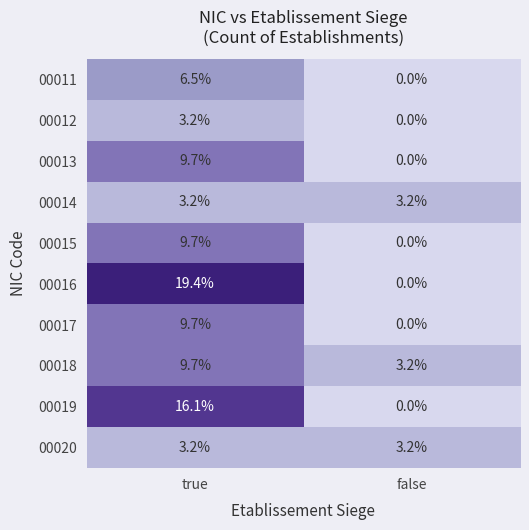

The value of 00011 at false is 3.6. True or false?

False